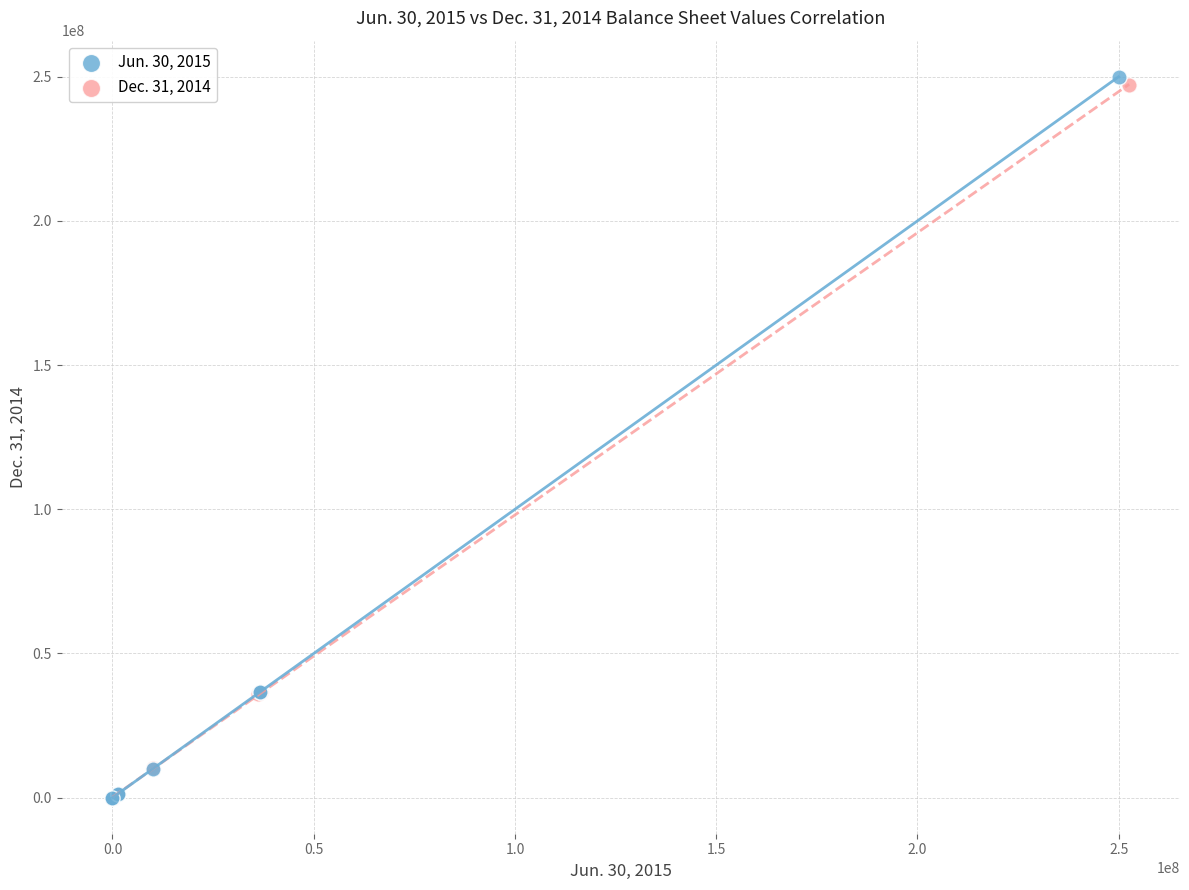

Which series has the largest Y range (max minus min)?

Jun. 30, 2015